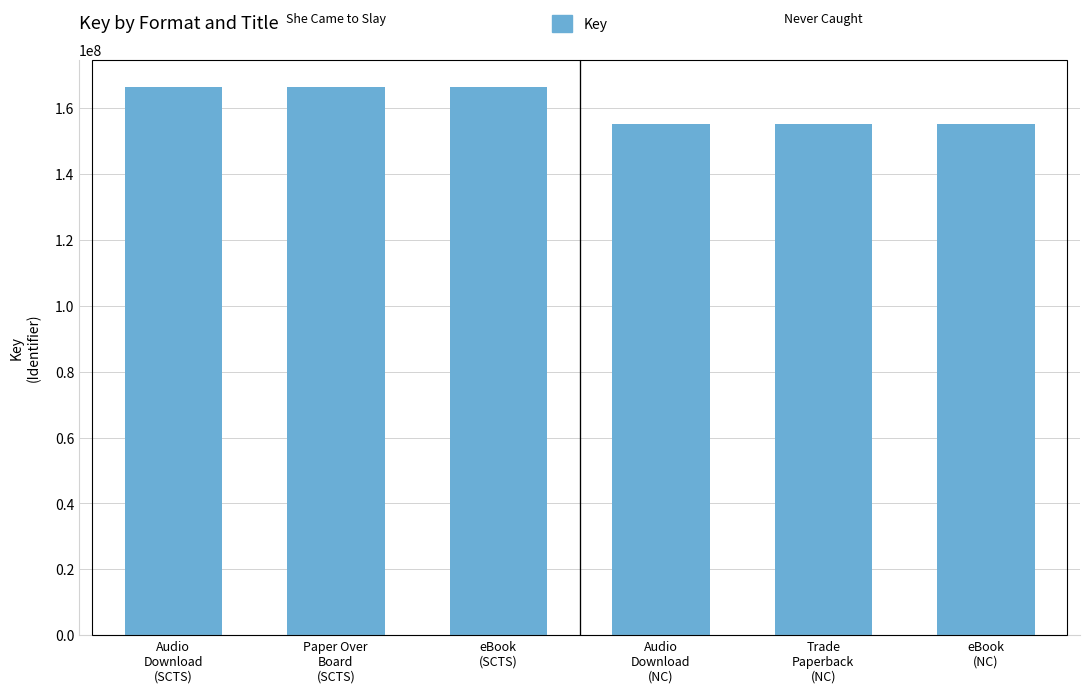

What is the greatest value displayed?

166357707